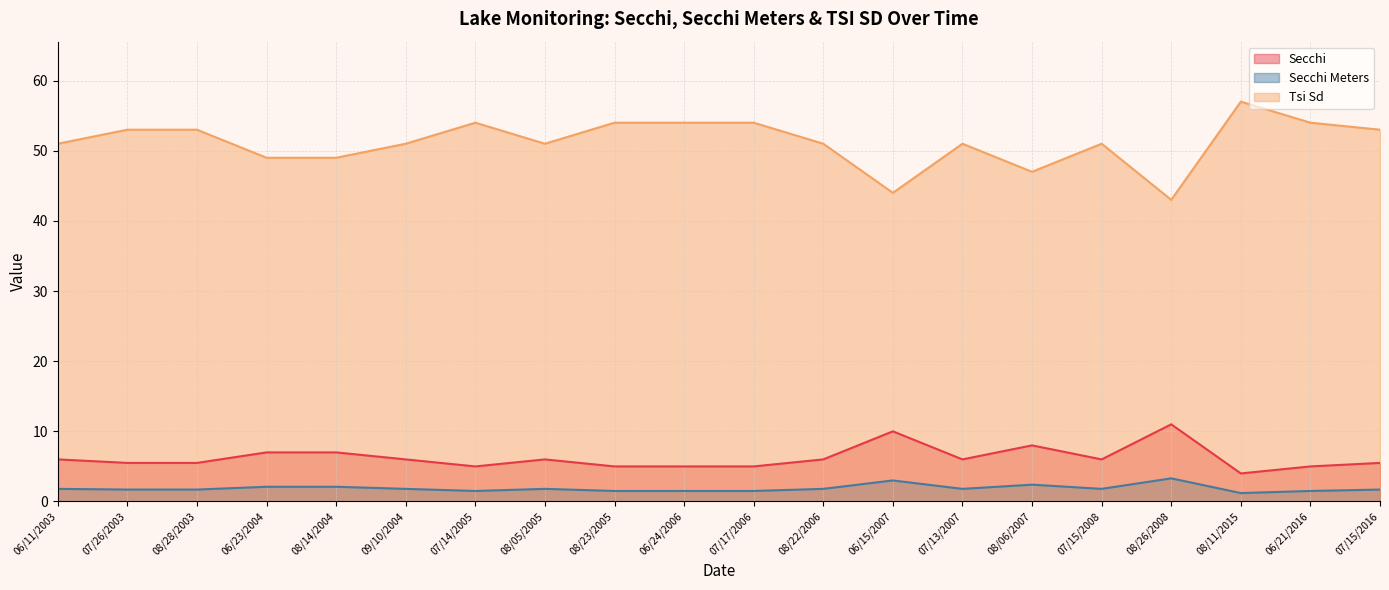

What is the label of the 15th point from the left?

08/06/2007